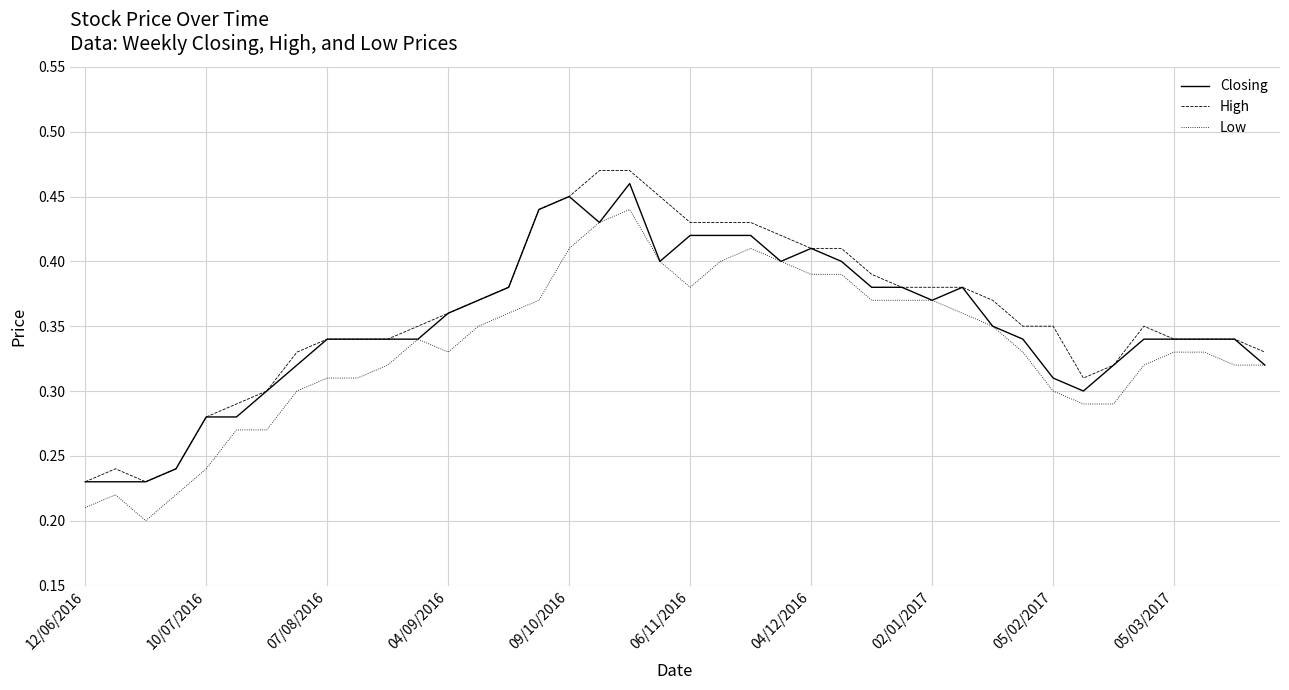

True or false: Low and High cross at least once.

False